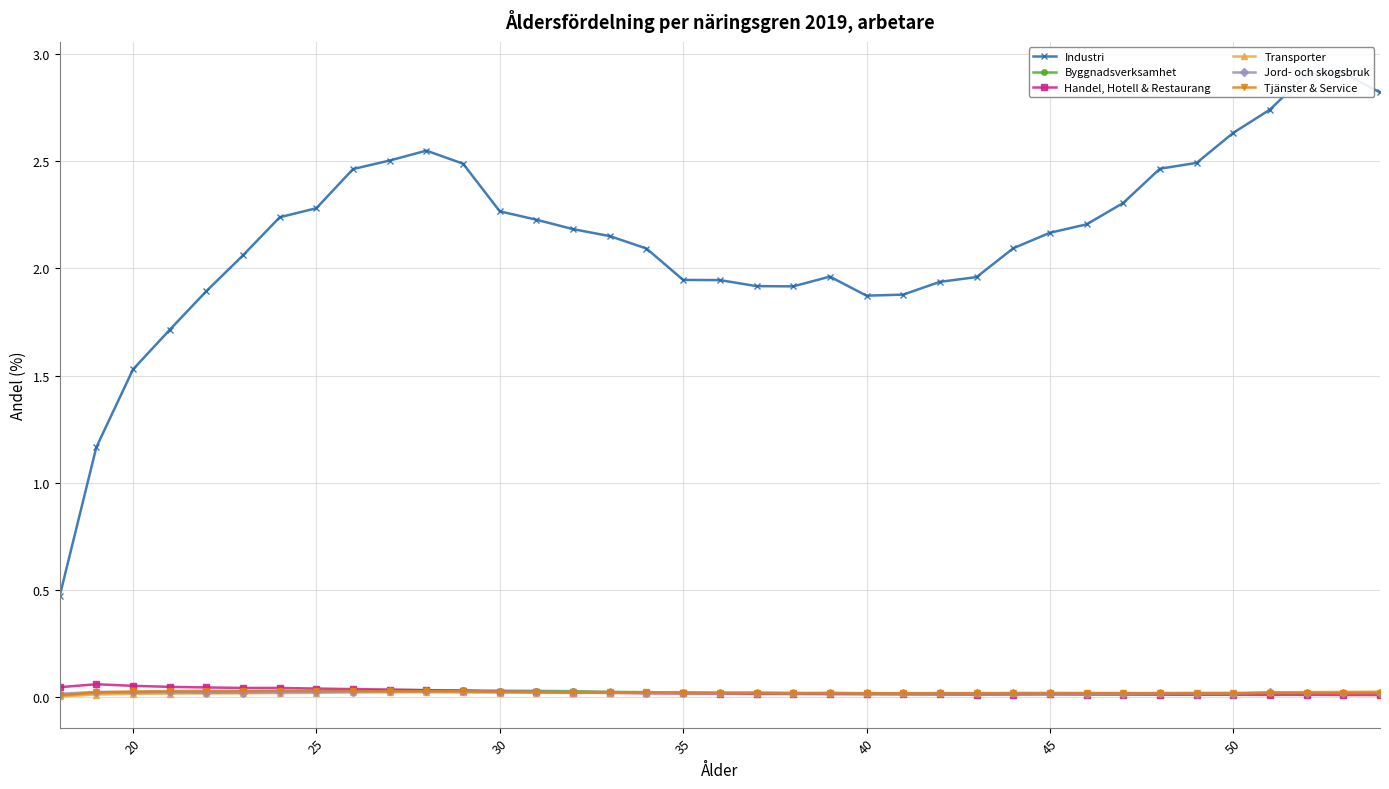

The Byggnadsverksamhet series shows 0.0 at 40. True or false?

True